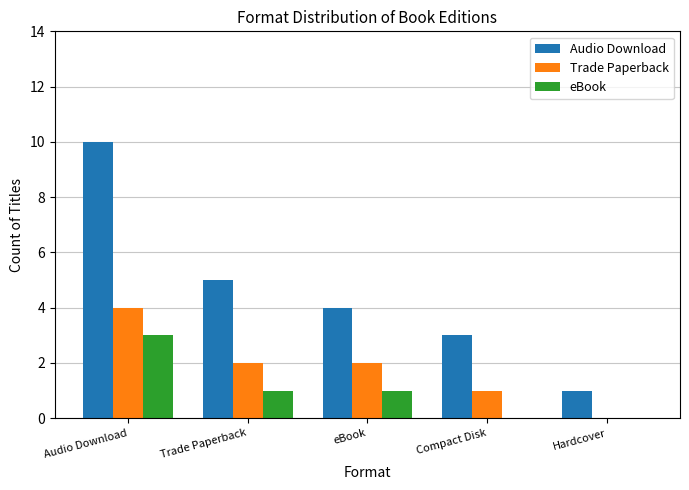

What is the difference between the Audio Download values at eBook and Audio Download?

6